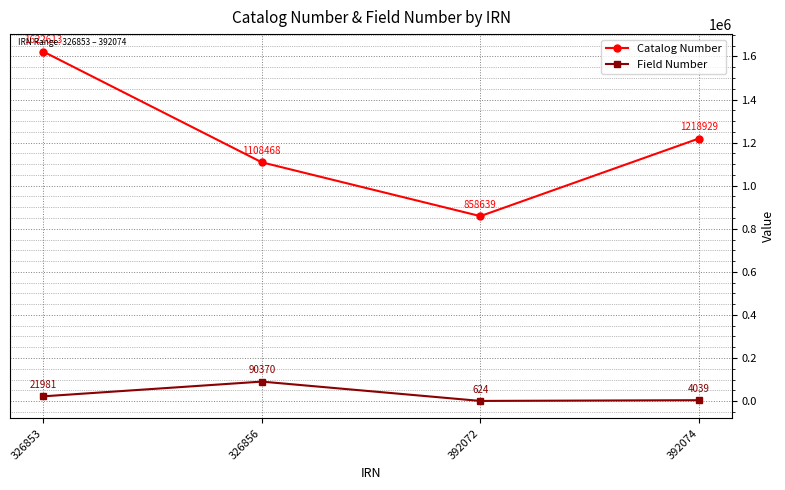

List the series in order of their overall mean, highest first.

Catalog Number, Field Number